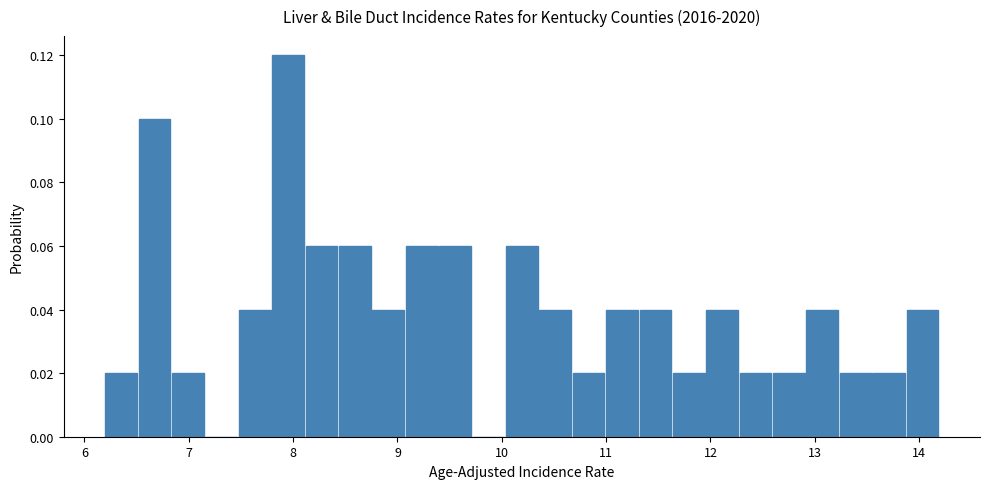

Read against the x-axis, roughly where is the centre of the tallest bar?

8.0